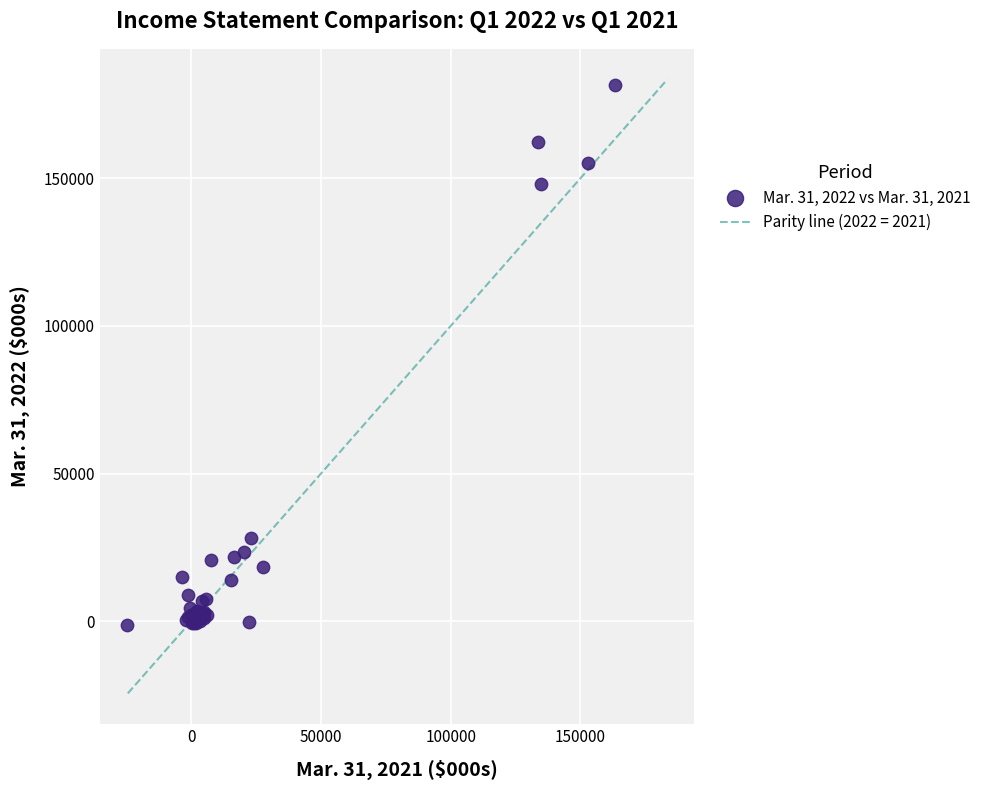

What Y value in the scatter plot is closest to 90112?

148011.0